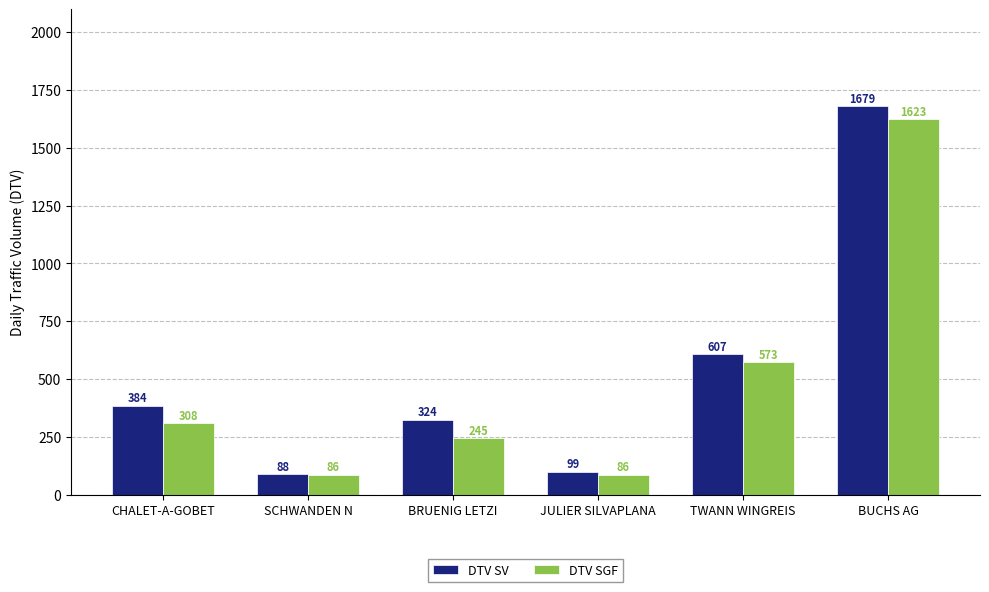

How many data points in DTV SGF are less than 308?

3